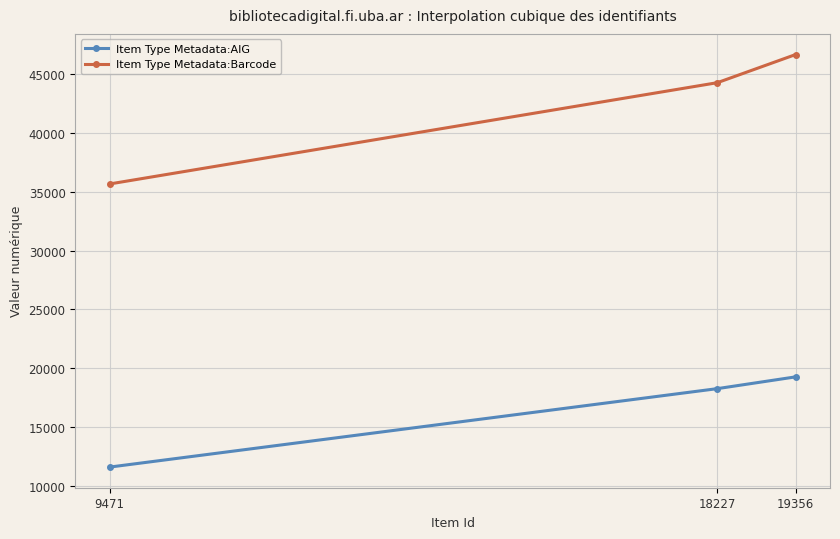

List the series in order of their peak value, lowest first.

Item Type Metadata:AIG, Item Type Metadata:Barcode